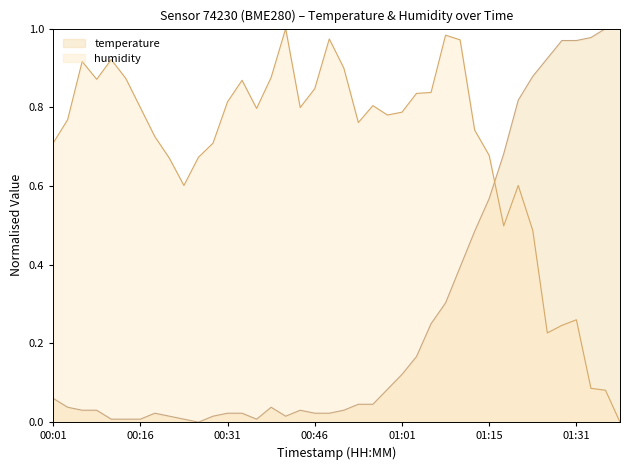

What is the sum of all humidity values?

27.8